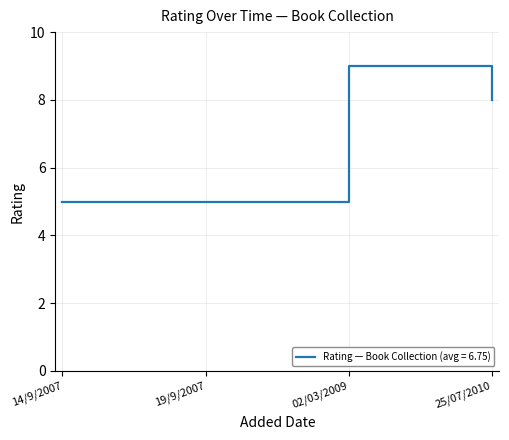

What is the ratio of the value at 14/9/2007 to the value at 19/9/2007?

1.0